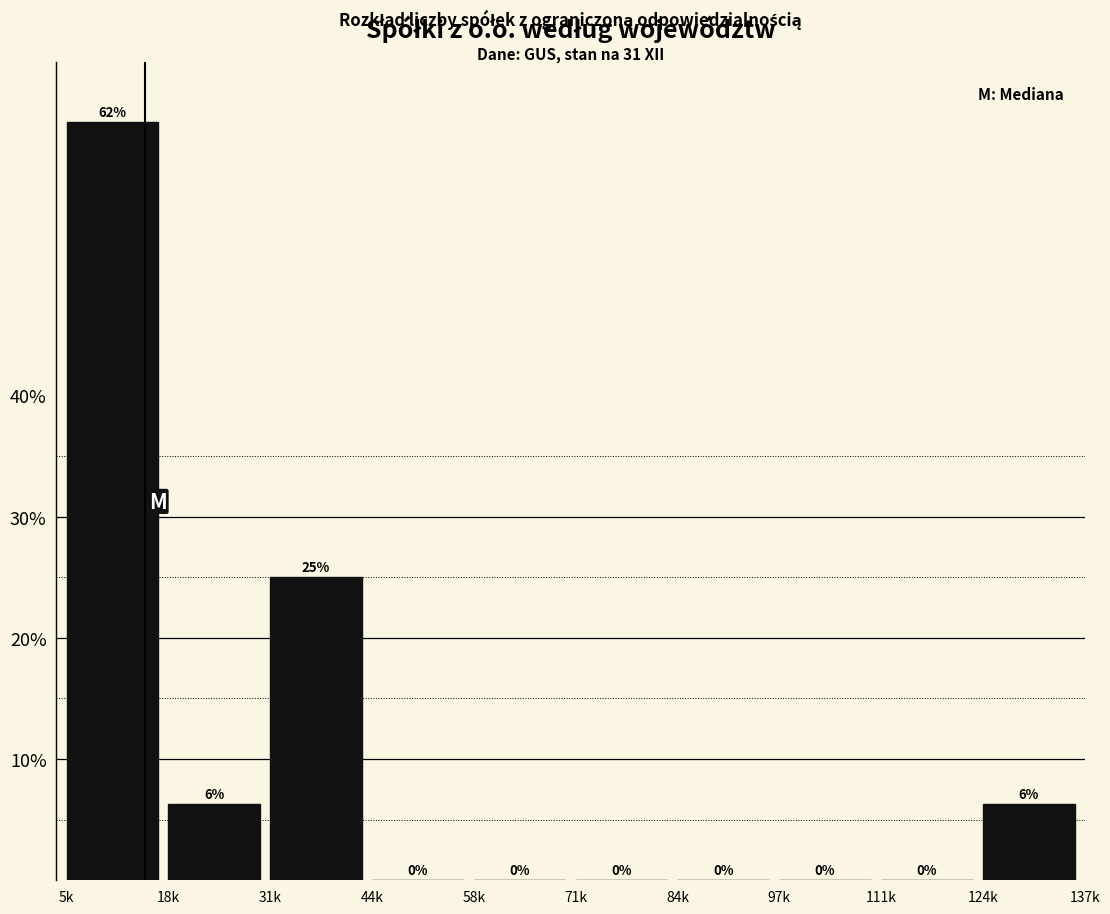

The value at 31k is 25.0. True or false?

True